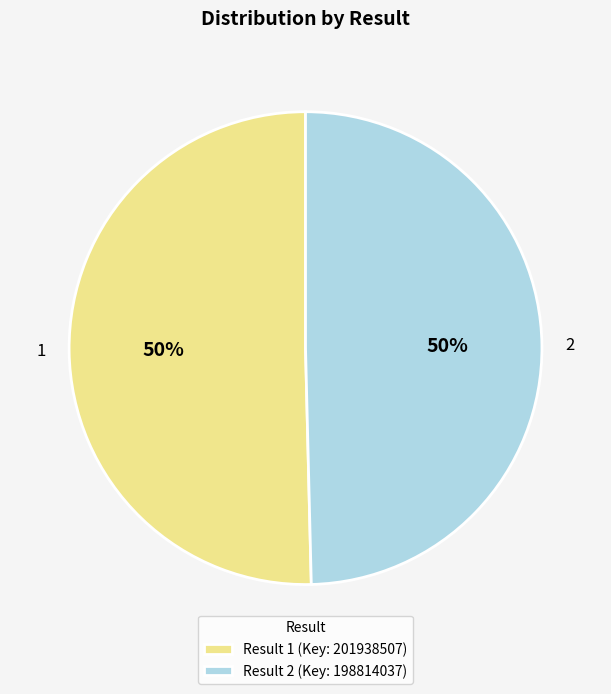

To the nearest percent, what is the combined percentage of 1 and 2?

100%